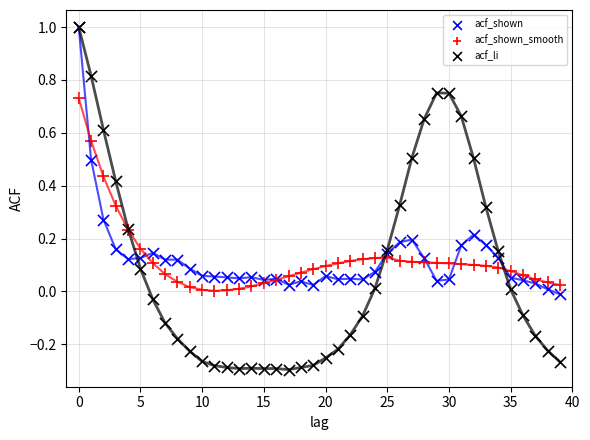

What are all the series names shown in the legend?

acf_shown, acf_shown_smooth, acf_li